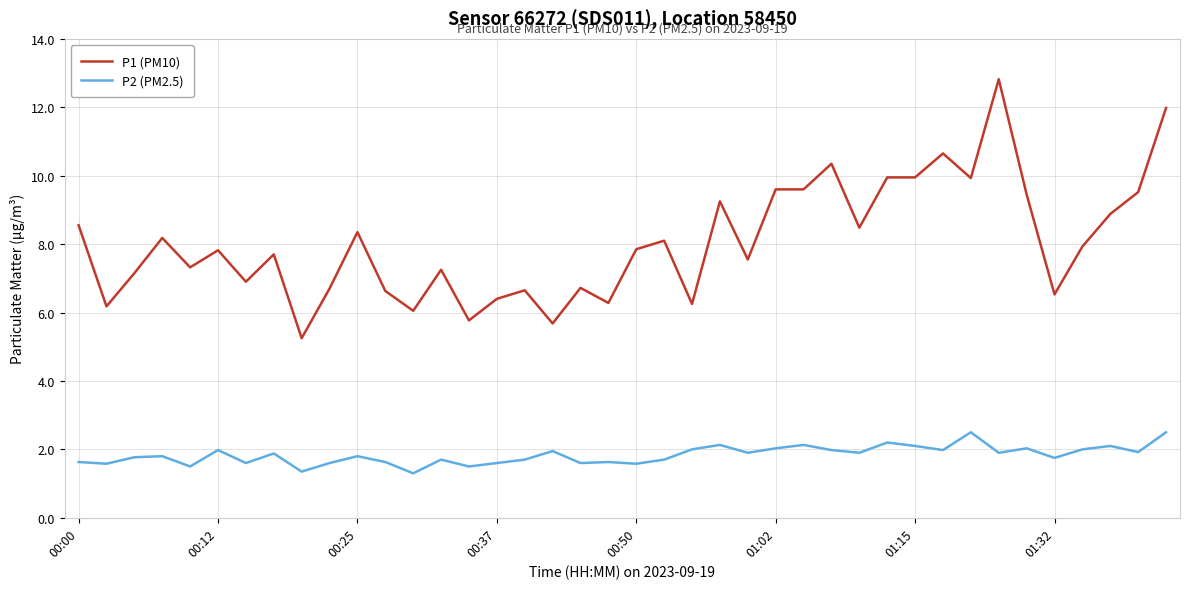

Which series has the largest range (max minus min)?

P1 (PM10)